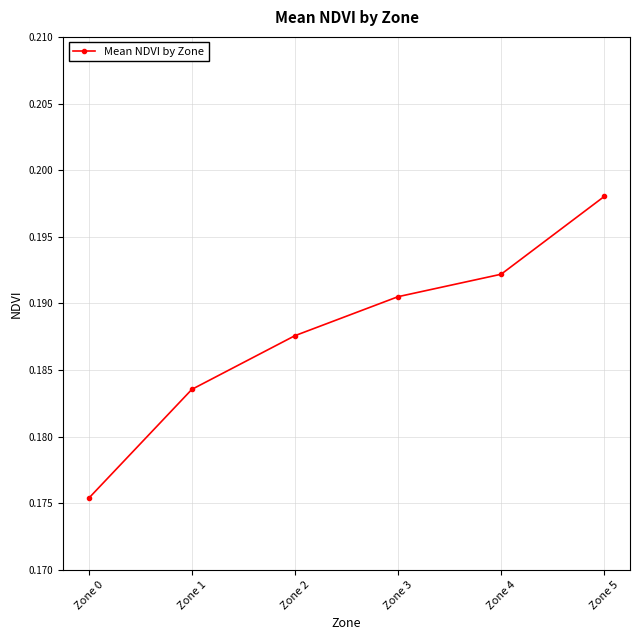

True or false: there are more than 1 points higher than both neighbors.

False